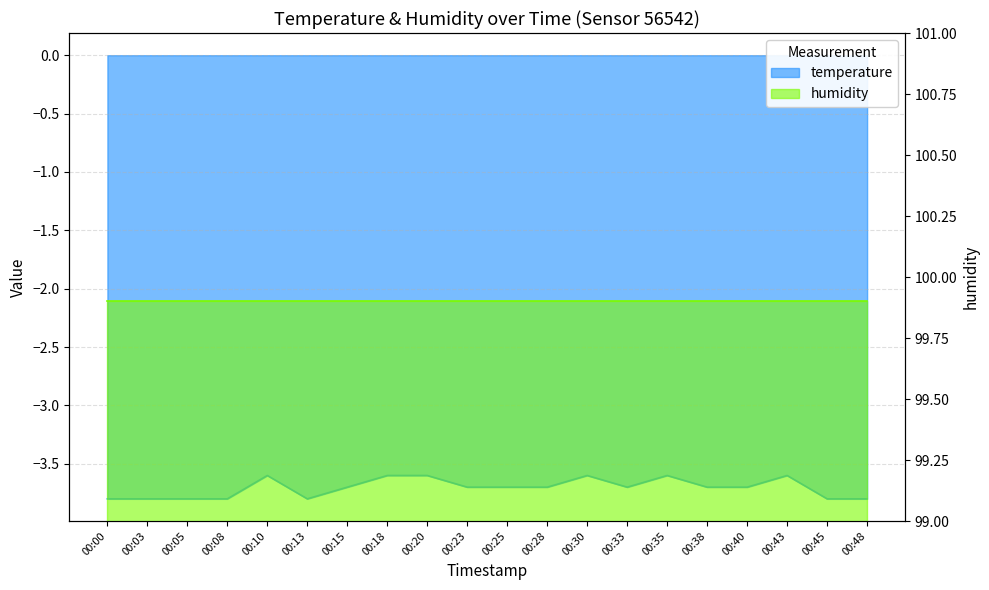

At which label is the value closest to -3?

00:10